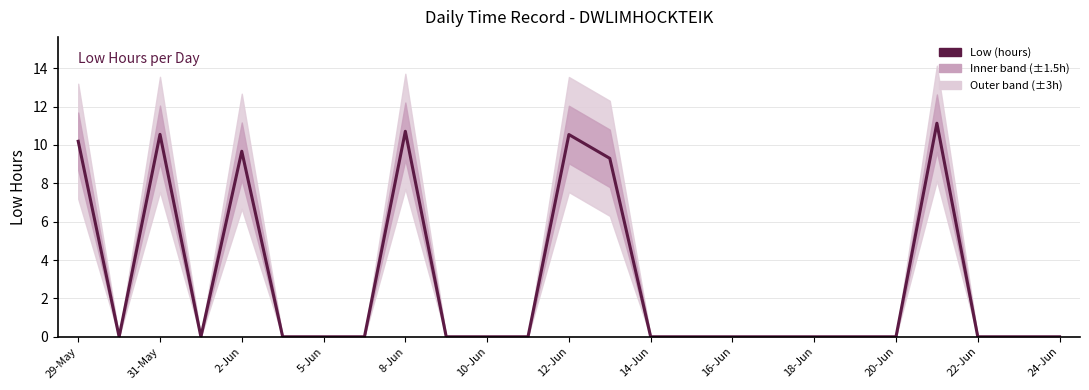

How many data points are above 0?

7